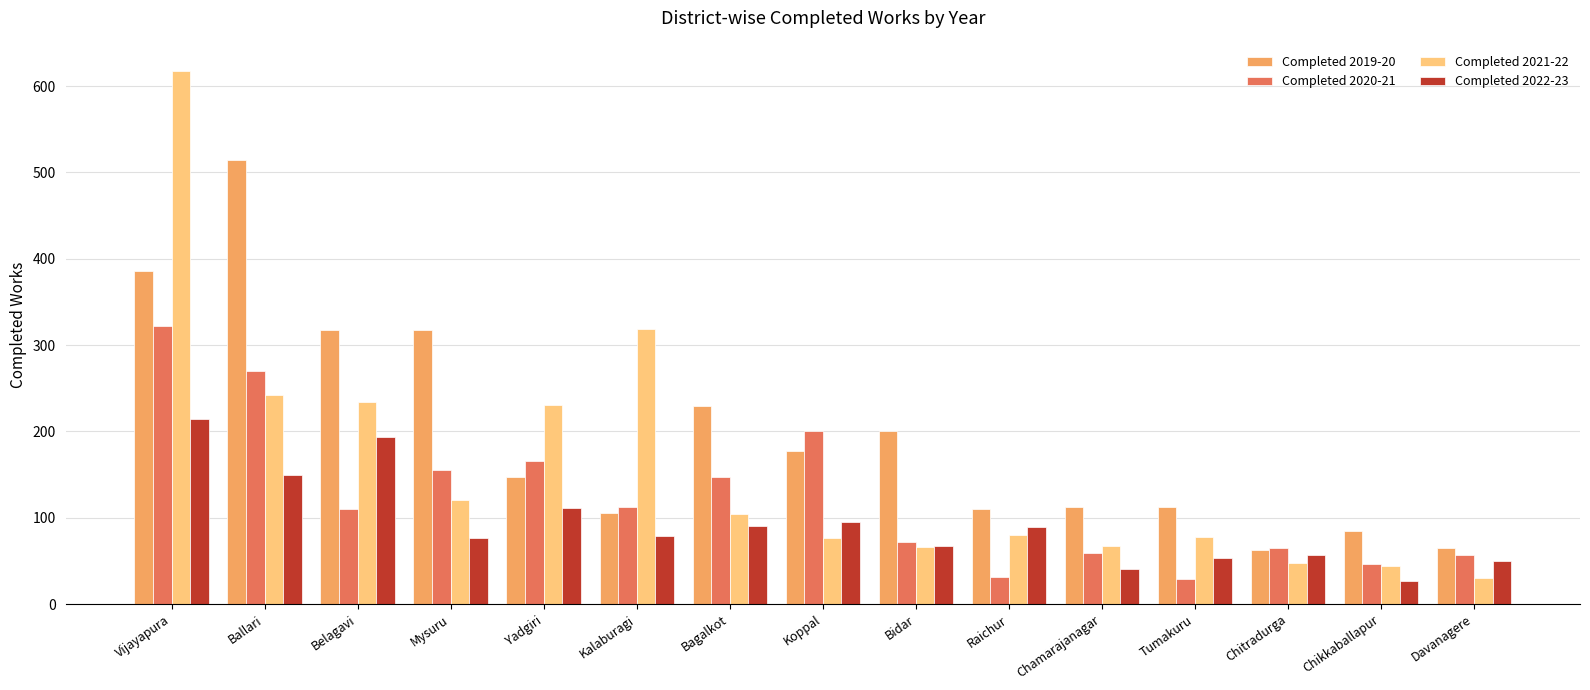

How many groups of bars are there?

15